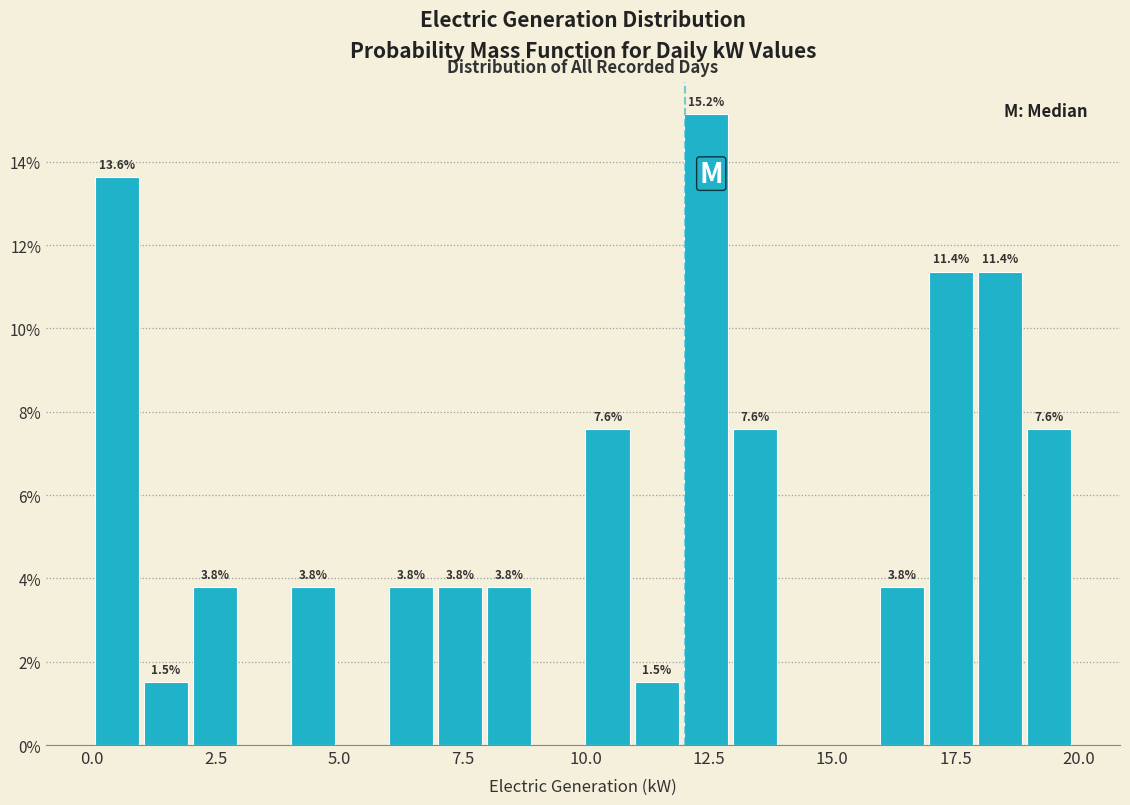

Around what value on the x-axis is the tallest bar? Give the approximate position of its centre, as read against the axis.

12.5